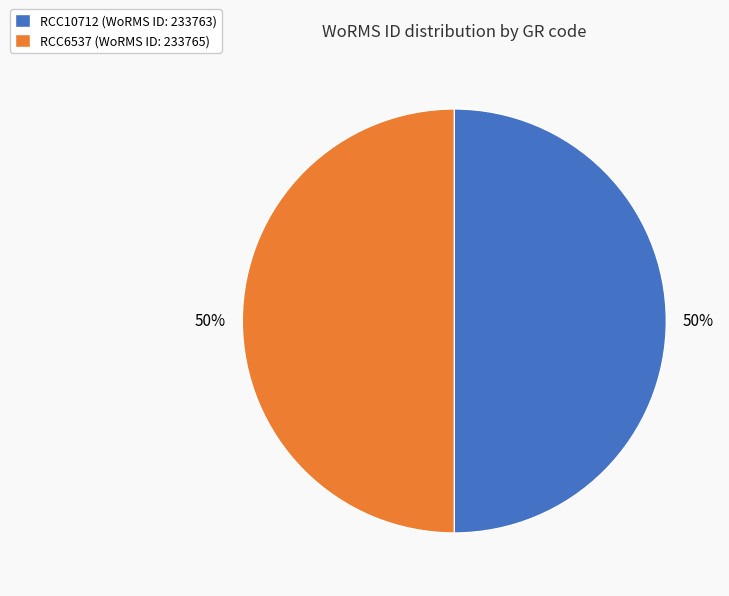

What is the ratio of the value at RCC10712 (WoRMS ID: 233763) to the value at RCC6537 (WoRMS ID: 233765)?

1.0